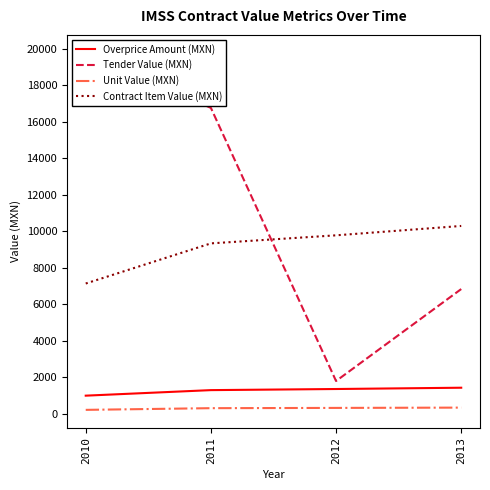

Which series has the widest spread of values?

Tender Value (MXN)